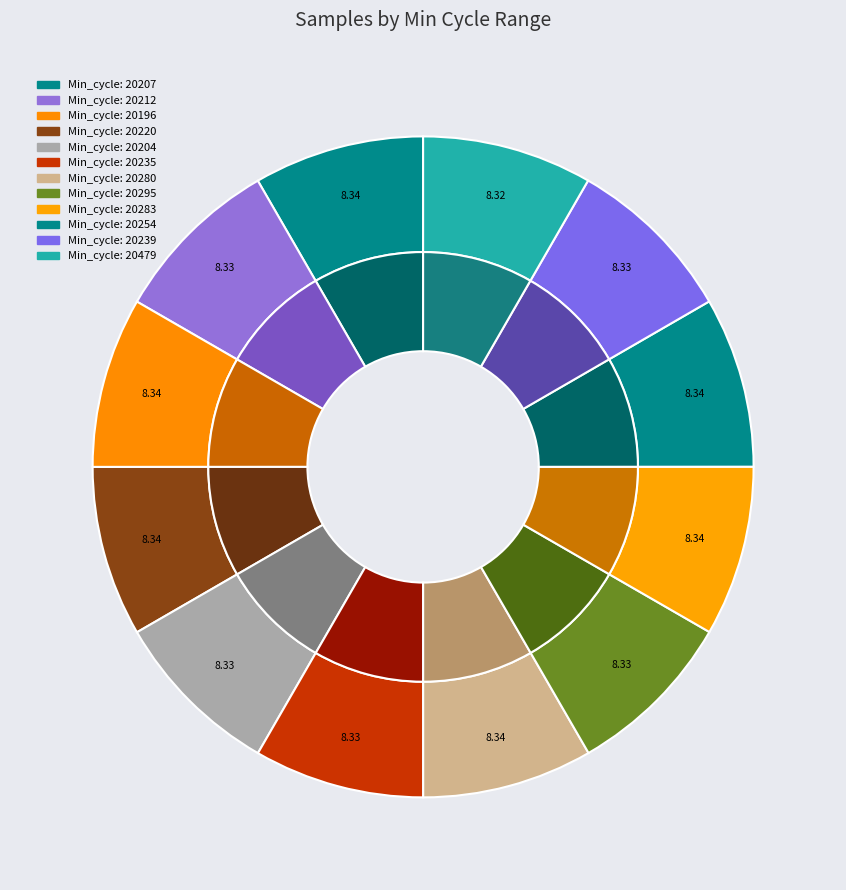

Does 28_20235 represent more than half of the total?

No